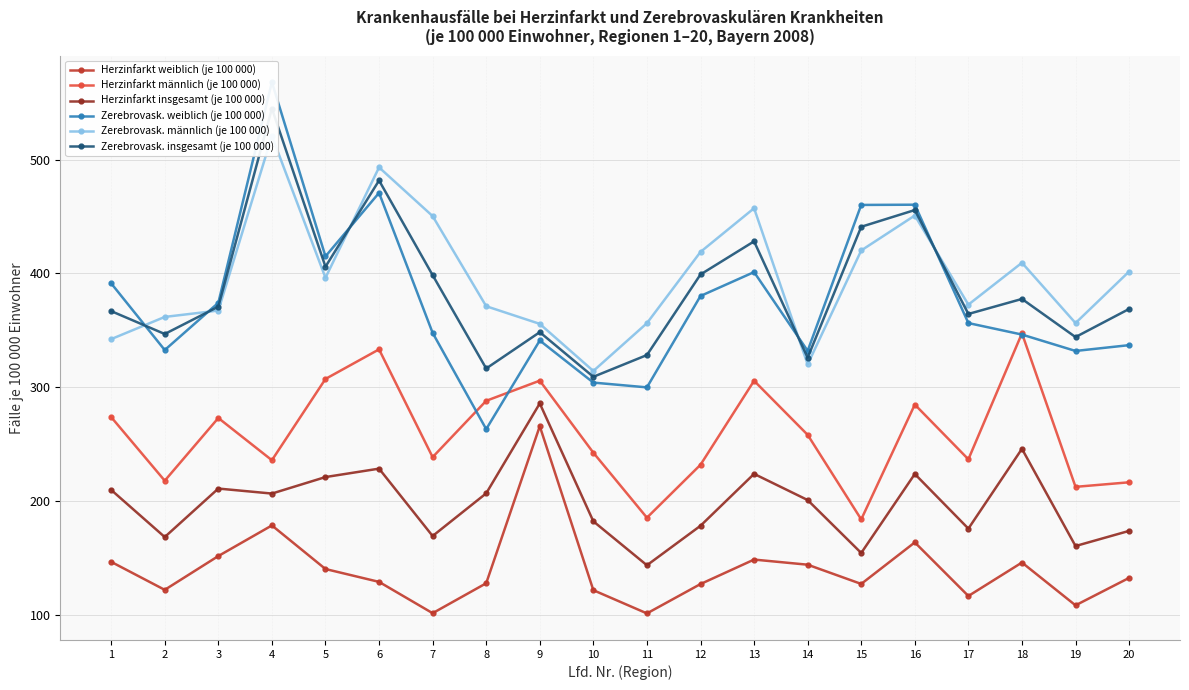

Is this an area chart (filled region under the line)?

No